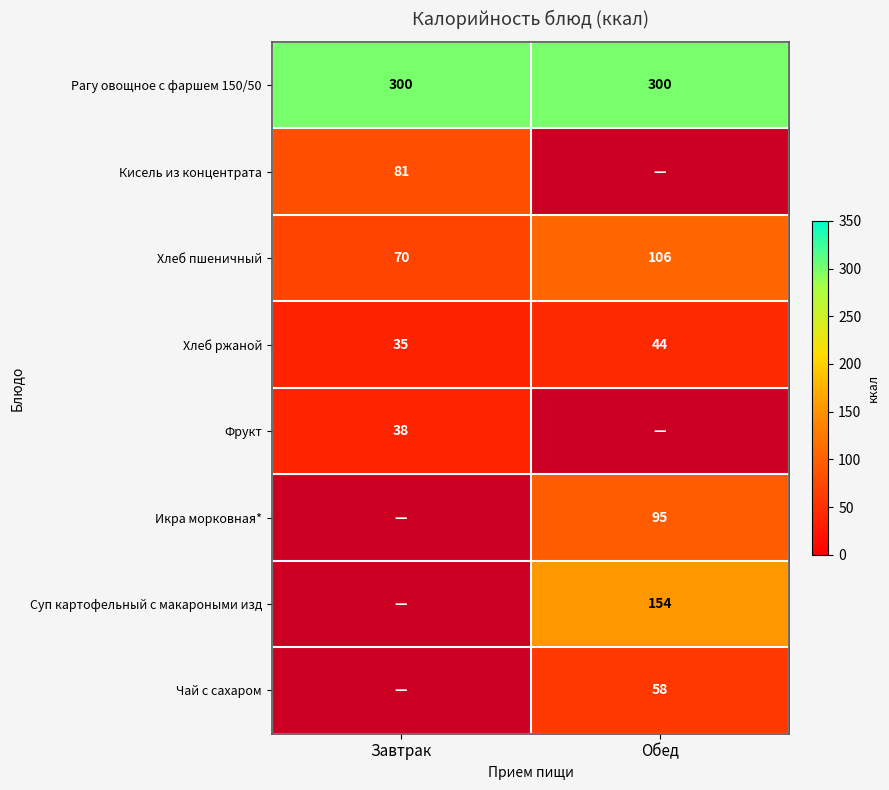

What is the smallest value displayed?

34.8